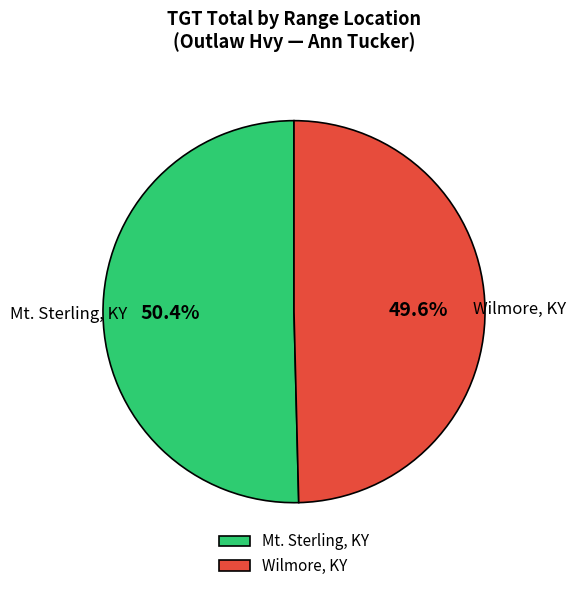

To the nearest percent, what is the average slice percentage?

50%